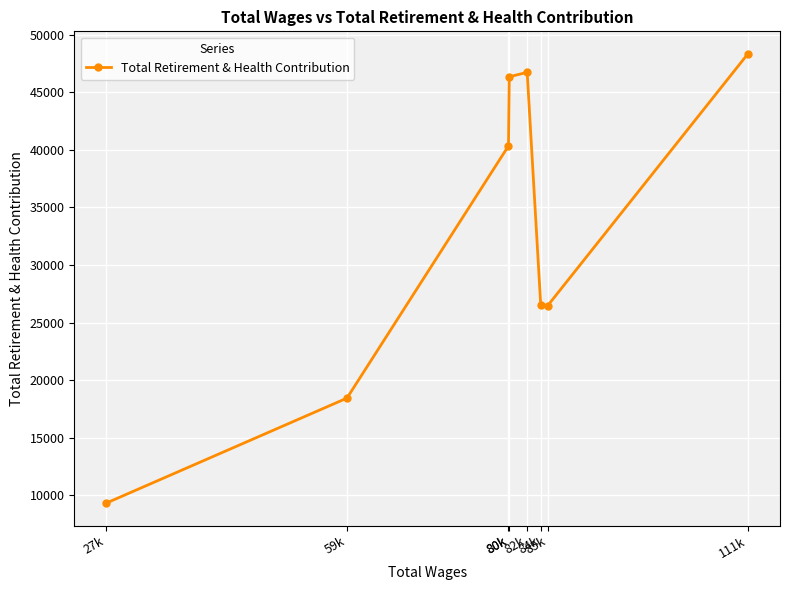

How many interior local valleys (lower than both neighbors) does the data have?

1